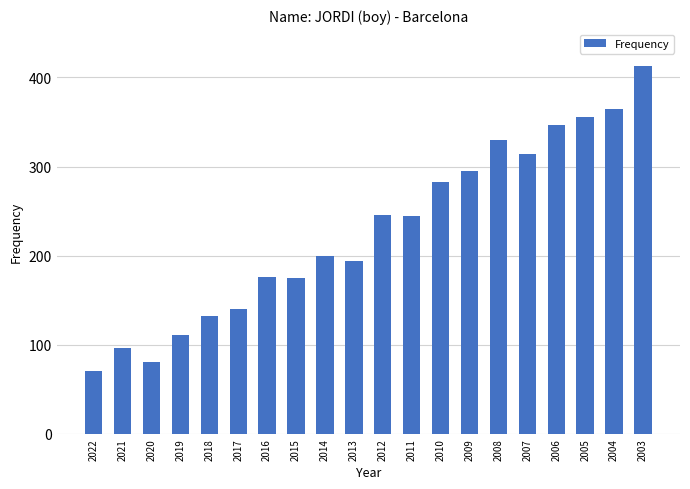

Are the bars grouped side by side (vs. stacked)?

No